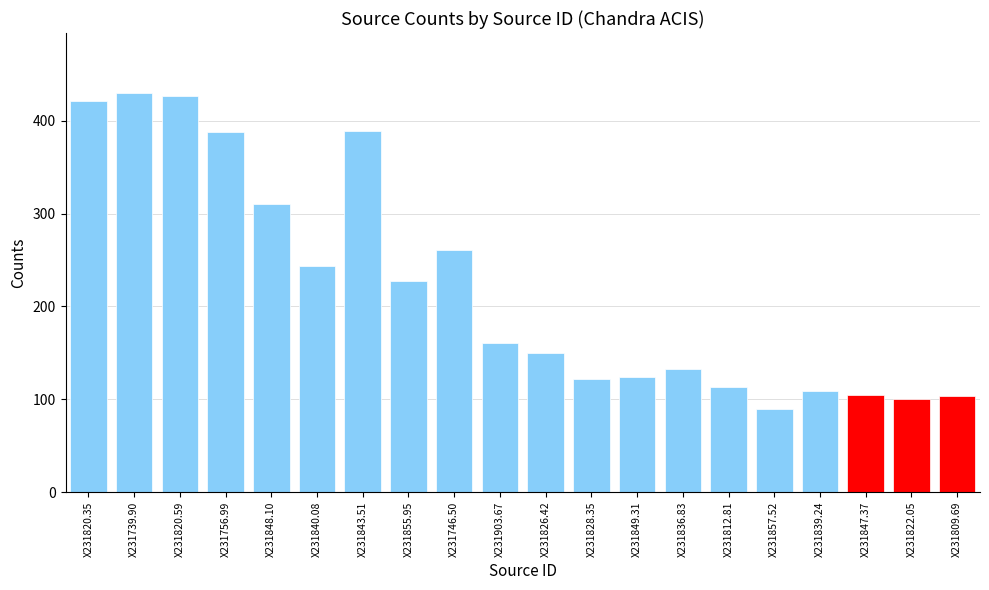

What is the change in value from X231820.59 to X231847.37?

-321.8